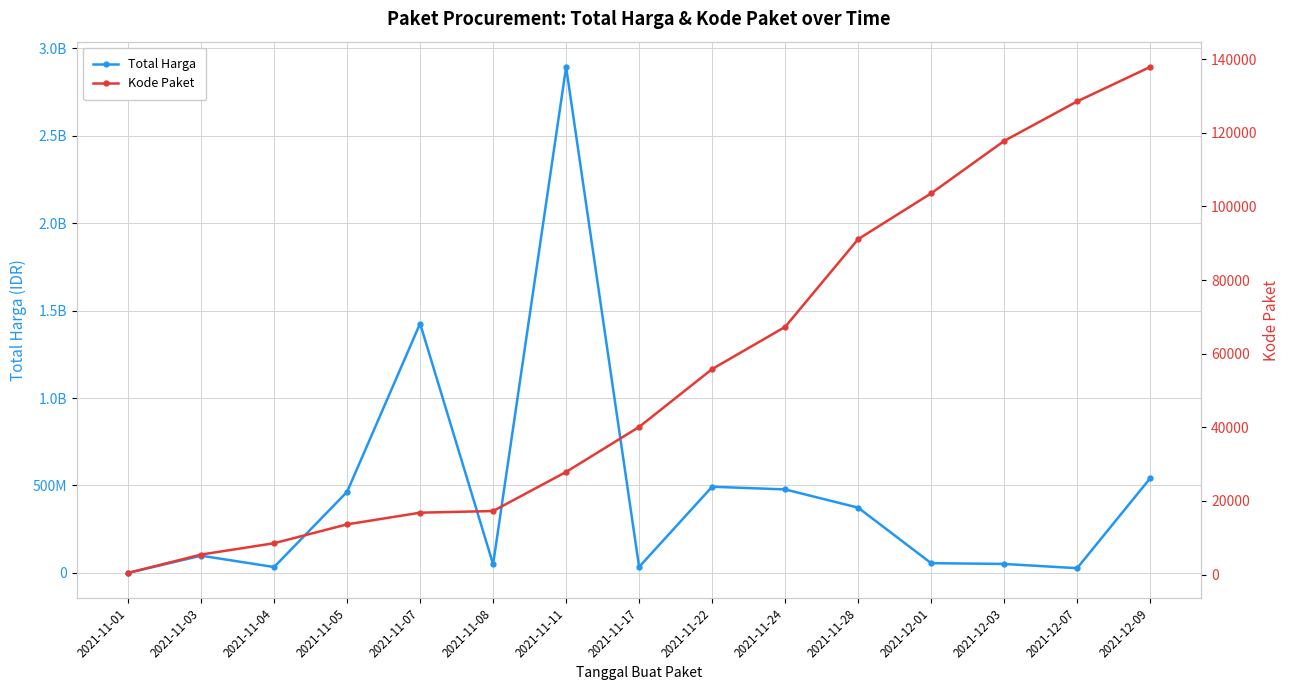

True or false: Kode Paket and Total Harga cross at least once.

False